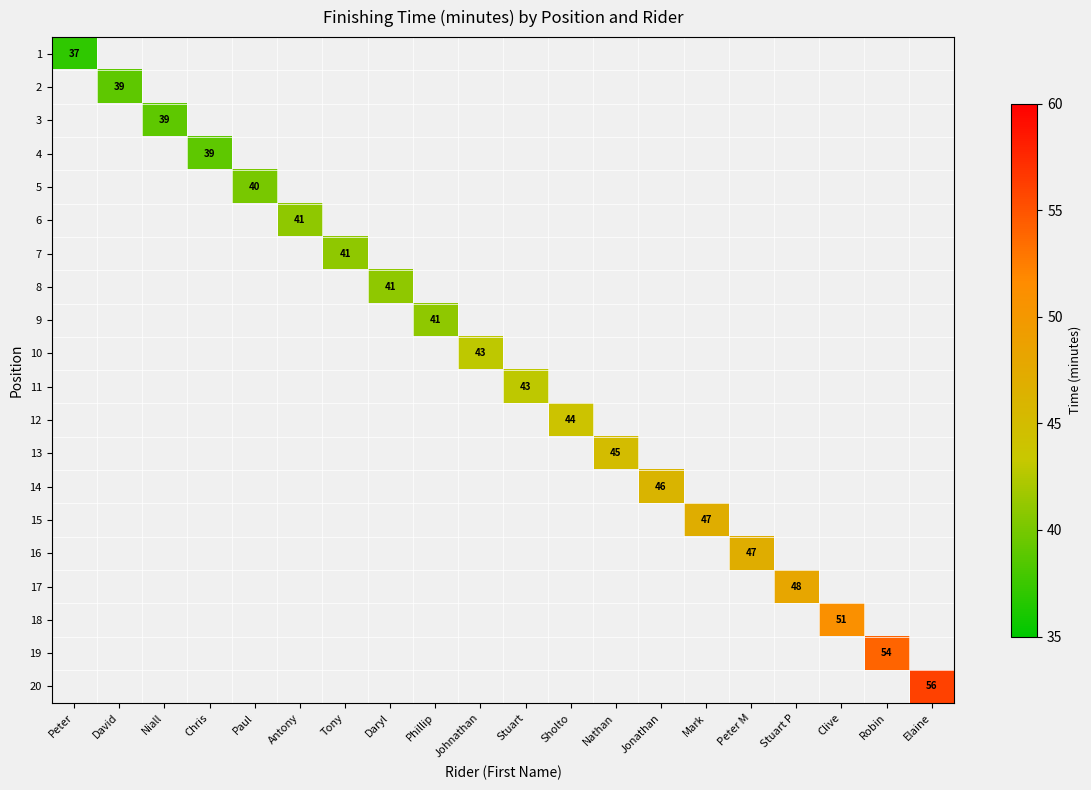

Which series has the largest range (max minus min)?

1